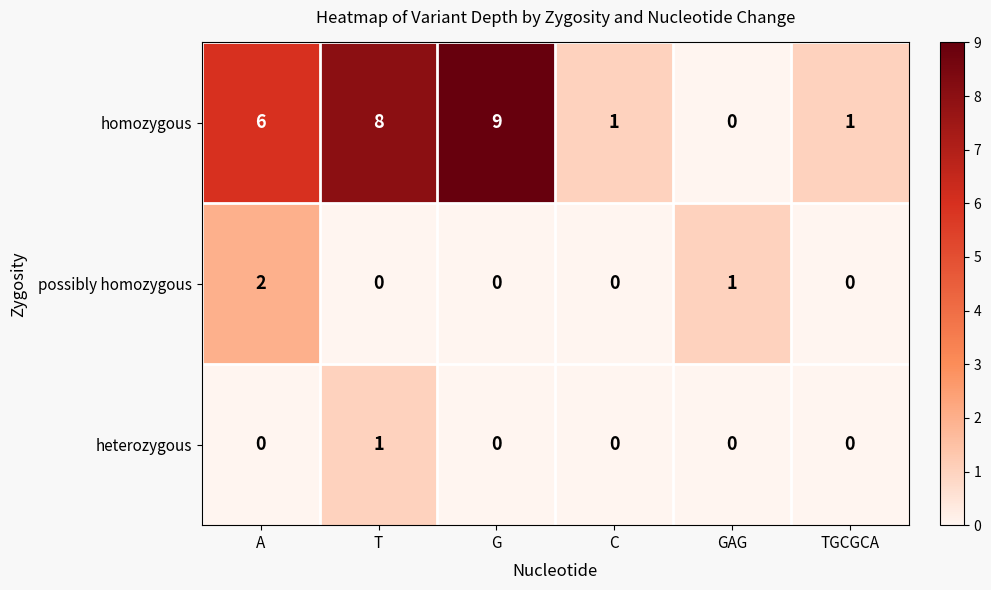

What is the total value across all series at G?

9